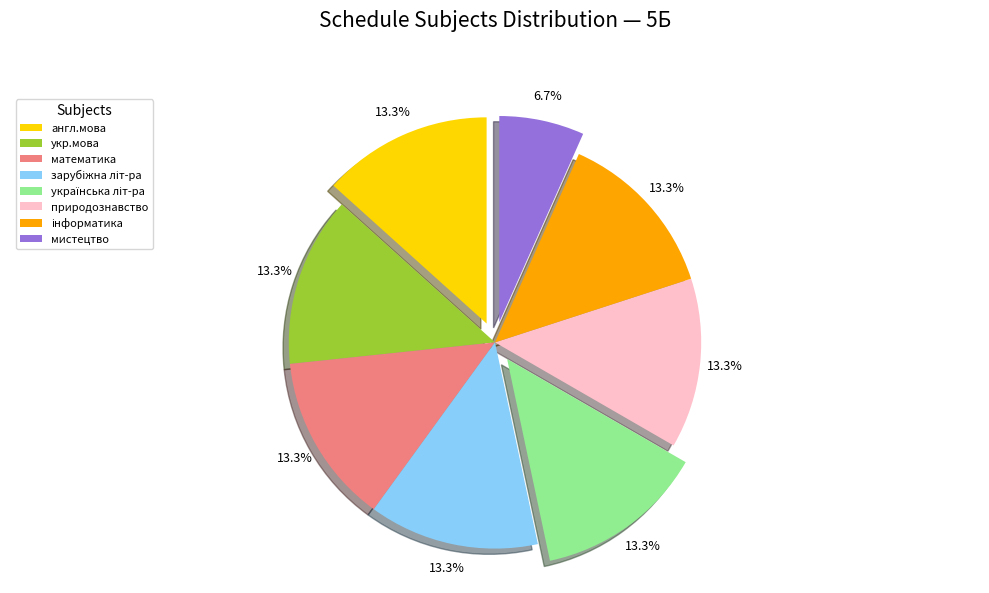

Which slice is the smallest?

мистецтво